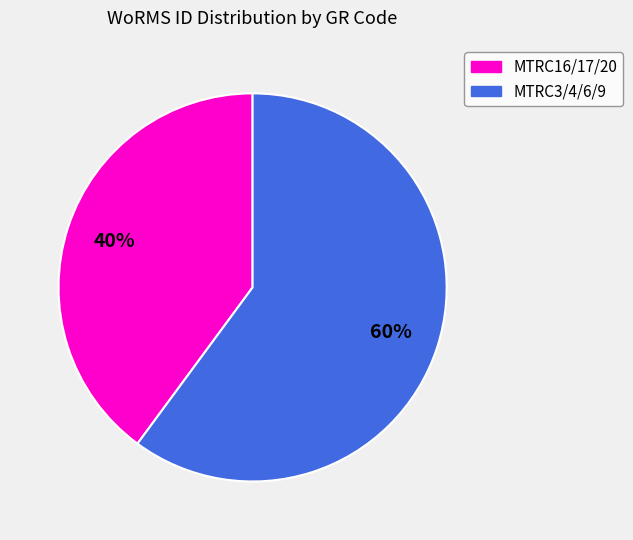

To the nearest percent, what is the average slice percentage?

50%